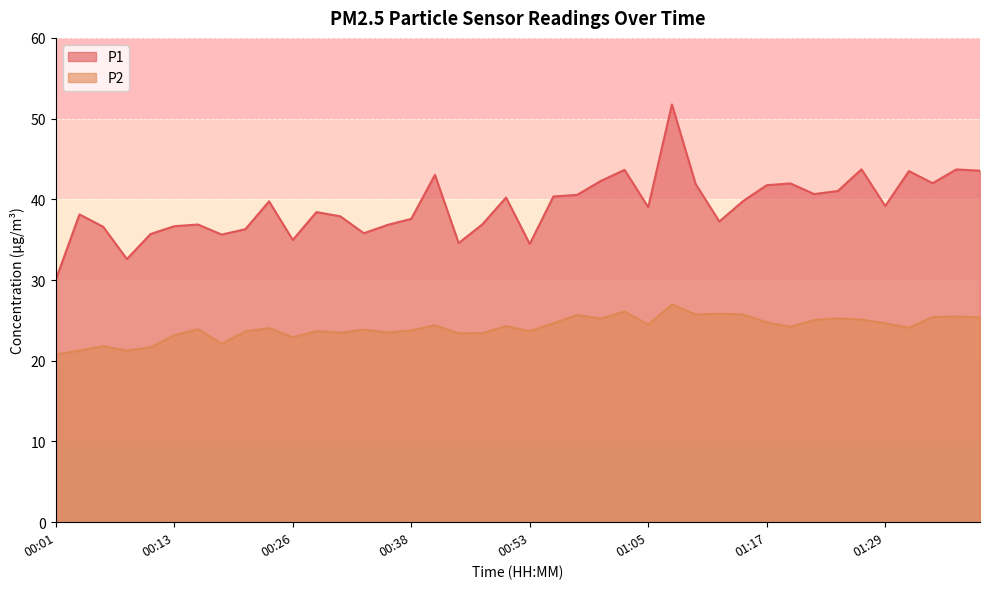

Which label corresponds to the largest value in the chart?

01:08